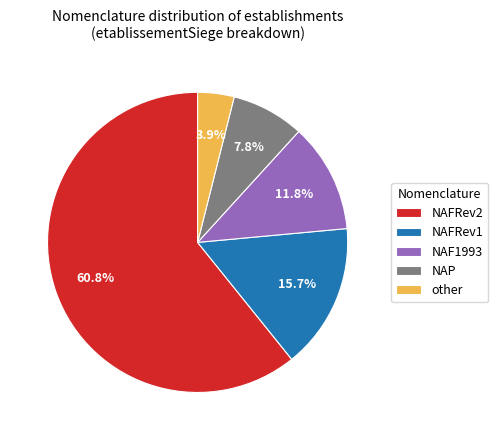

The NAFRev2 slice represents 61% of the pie. True or false?

True